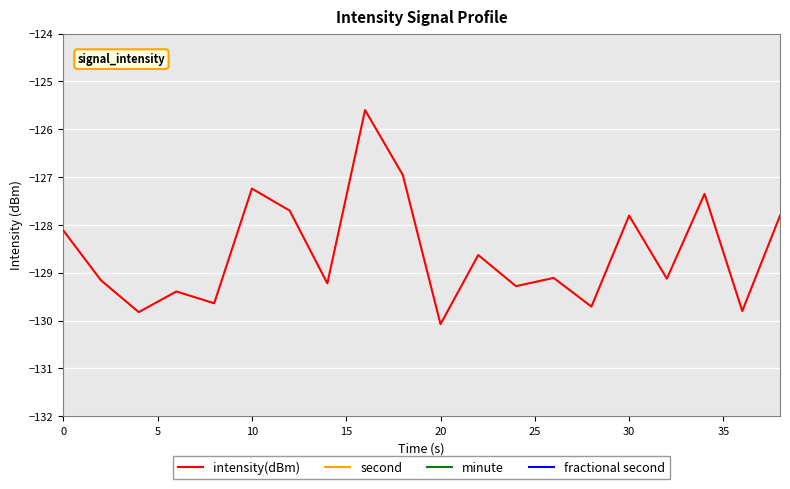

What is the highest value of the intensity(dBm) series?

-125.6